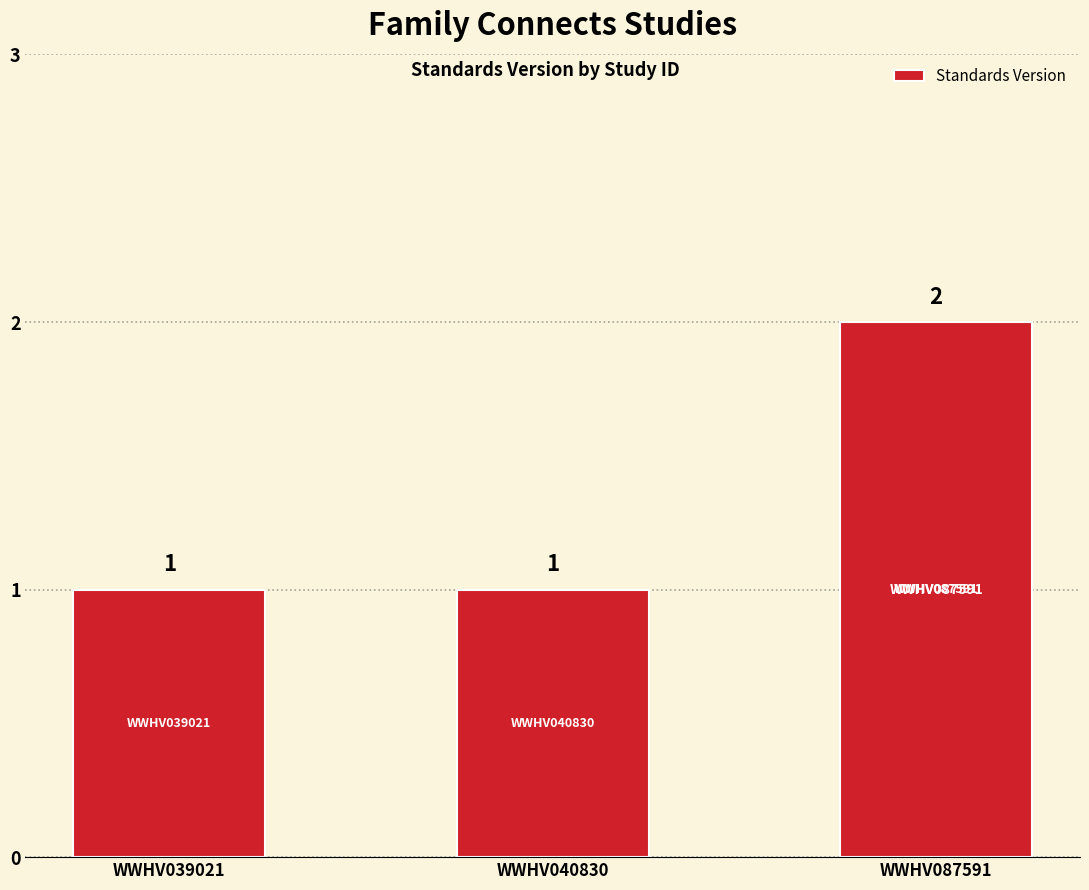

What is the sum of the values at WWHV039021 and WWHV087591?

3